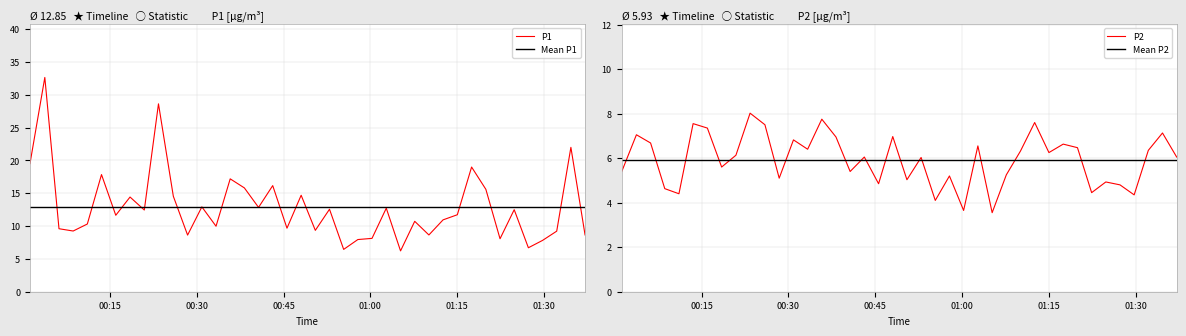

Which series has the largest total across all categories?

P1